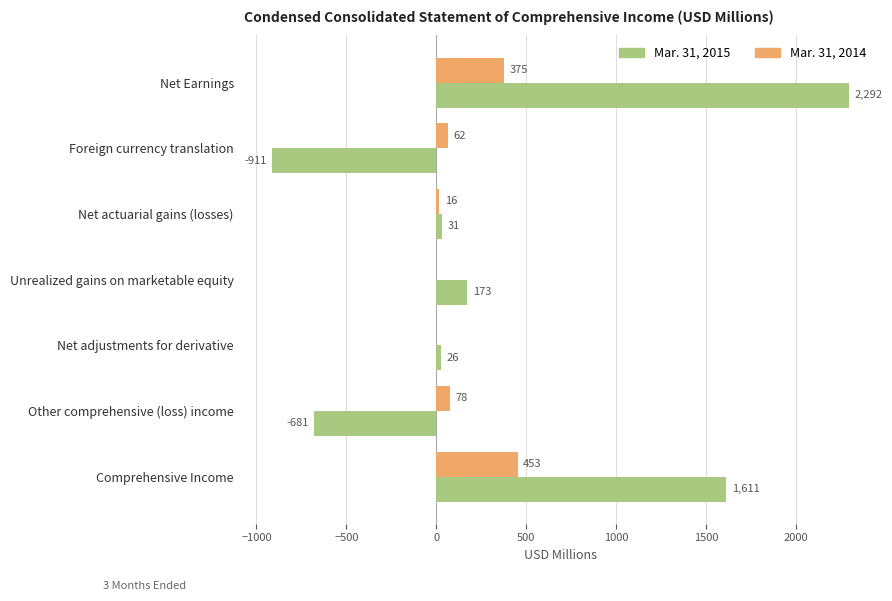

How many categories are shown in the chart?

7